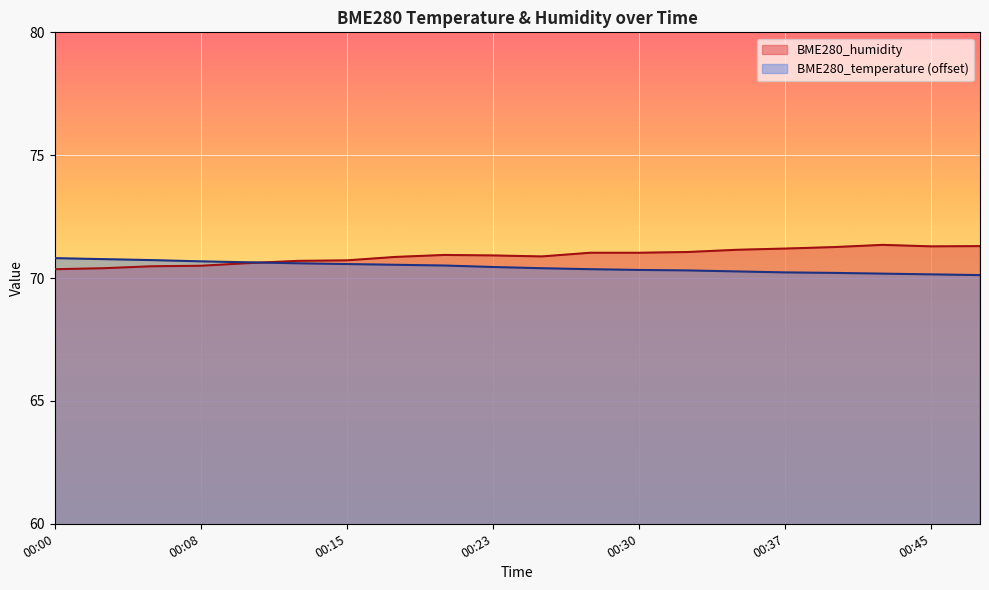

What is the value of the BME280_temperature point at the 15th from the left?

70.3